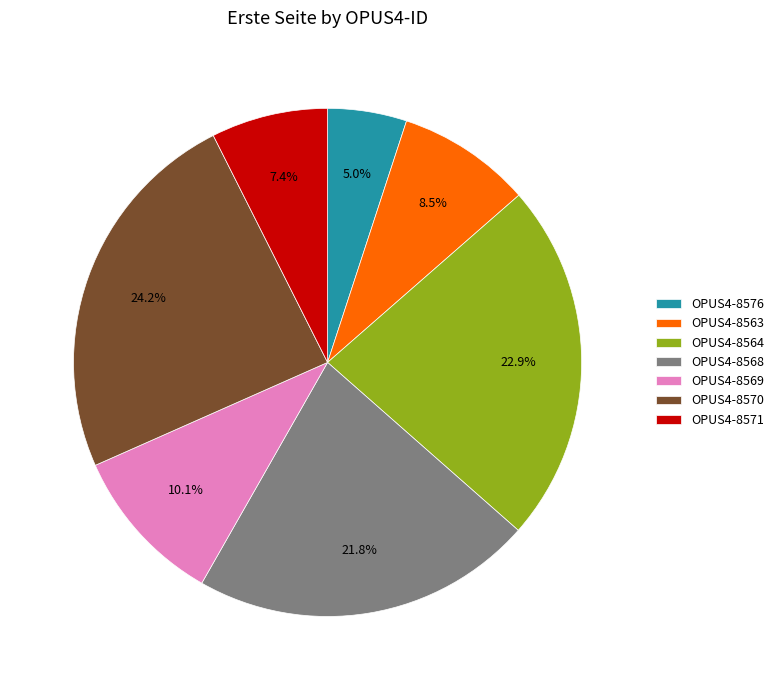

Which slice is the smallest?

OPUS4-8576